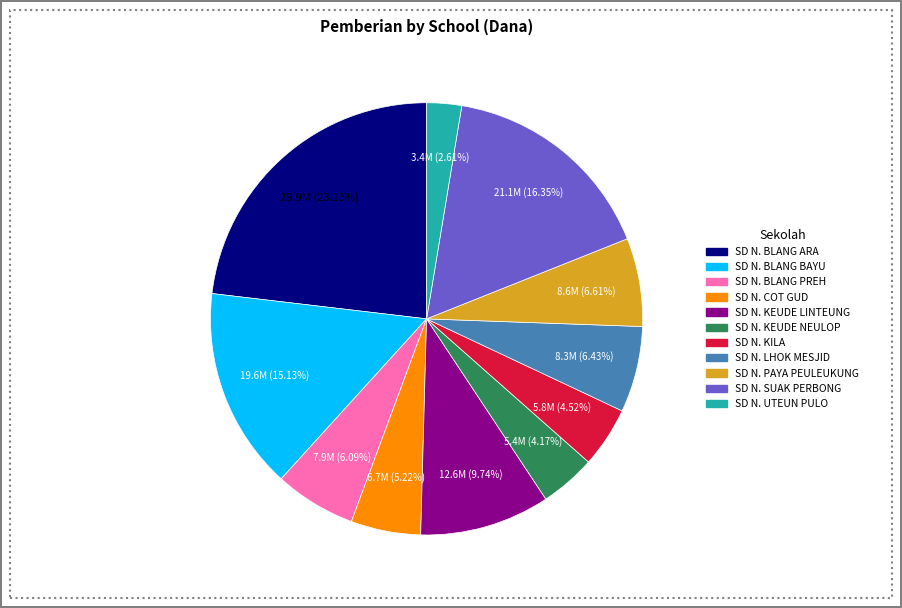

Is there any slice that represents more than half of the pie?

No